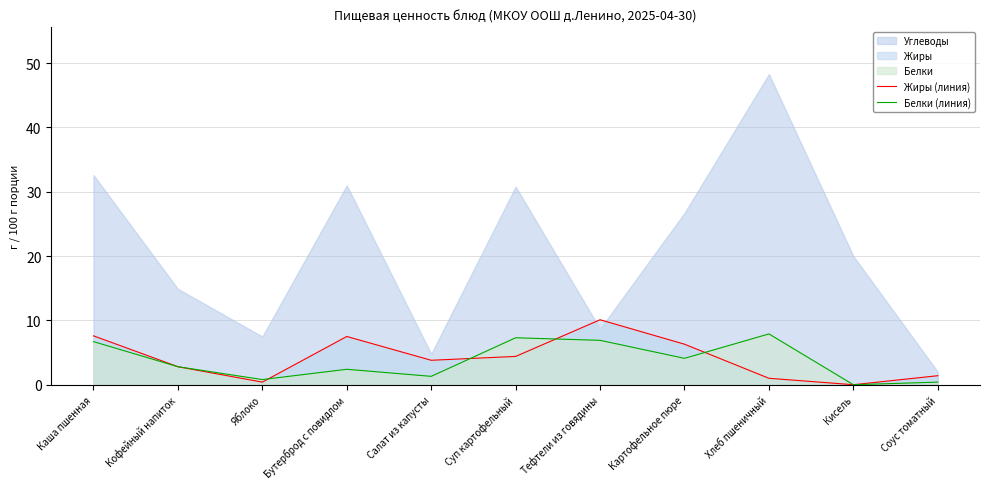

Is it true that Жиры (линия) equals 10.2 at Бутерброд с повидлом?

False